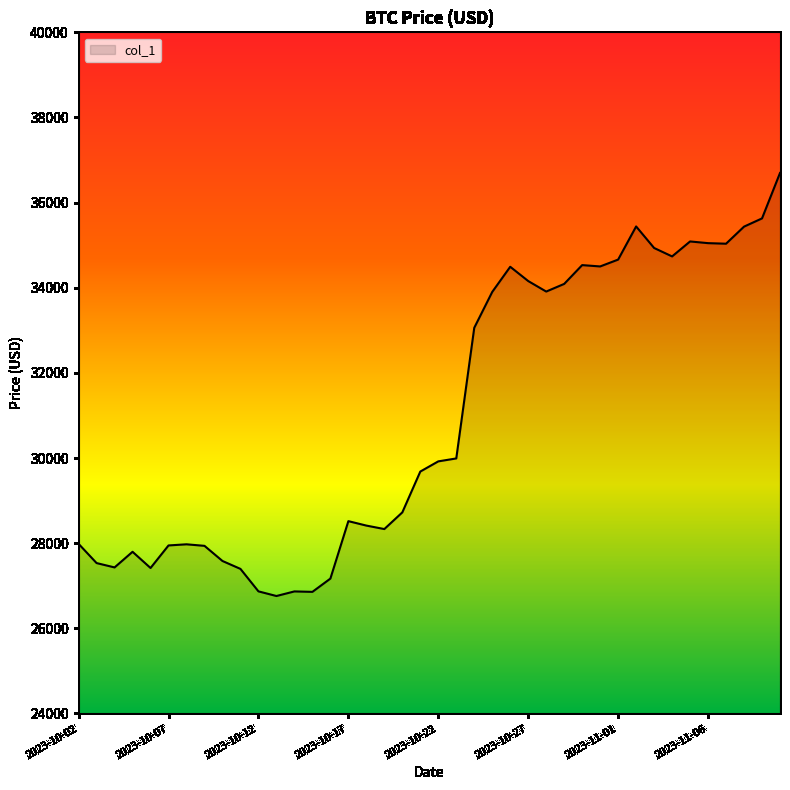

What is the smallest value displayed?

26758.7